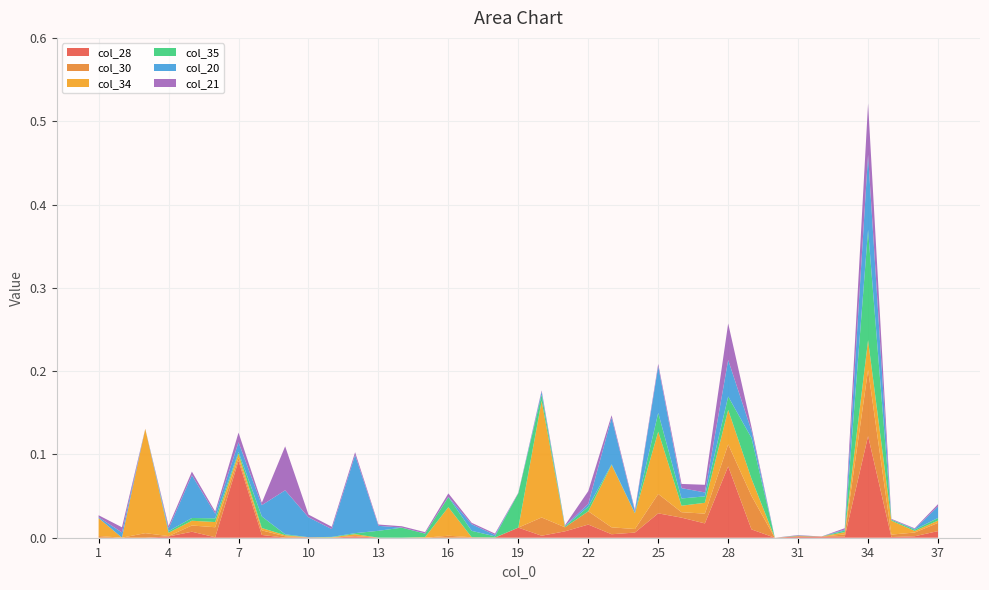

Reading left to right, transcribe all the data shown in this chart.

col_28: 1=0.0	2=0.0	3=0.0	4=0.0	5=0.0	6=0.0	7=0.1	8=0.0	9=0.0	10=0.0	11=0.0	12=0.0	13=0.0	14=0.0	15=0.0	16=0.0	17=0.0	18=0.0	19=0.0	20=0.0	21=0.0	22=0.0	23=0.0	24=0.0	25=0.0	26=0.0	27=0.0	28=0.1	29=0.0	30=0.0	31=0.0	32=0.0	33=0.0	34=0.1	35=0.0	36=0.0	37=0.0
col_30: 1=0.0	2=0.0	3=0.0	4=0.0	5=0.0	6=0.0	7=0.0	8=0.0	9=0.0	10=0.0	11=0.0	12=0.0	13=0.0	14=0.0	15=0.0	16=0.0	17=0.0	18=0.0	19=0.0	20=0.0	21=0.0	22=0.0	23=0.0	24=0.0	25=0.0	26=0.0	27=0.0	28=0.0	29=0.0	30=0.0	31=0.0	32=0.0	33=0.0	34=0.1	35=0.0	36=0.0	37=0.0
col_34: 1=0.0	2=0.0	3=0.1	4=0.0	5=0.0	6=0.0	7=0.0	8=0.0	9=0.0	10=0.0	11=0.0	12=0.0	13=0.0	14=0.0	15=0.0	16=0.0	17=0.0	18=0.0	19=0.0	20=0.1	21=0.0	22=0.0	23=0.1	24=0.0	25=0.1	26=0.0	27=0.0	28=0.0	29=0.0	30=0.0	31=0.0	32=0.0	33=0.0	34=0.0	35=0.0	36=0.0	37=0.0
col_35: 1=0.0	2=0.0	3=0.0	4=0.0	5=0.0	6=0.0	7=0.0	8=0.0	9=0.0	10=0.0	11=0.0	12=0.0	13=0.0	14=0.0	15=0.0	16=0.0	17=0.0	18=0.0	19=0.0	20=0.0	21=0.0	22=0.0	23=0.0	24=0.0	25=0.0	26=0.0	27=0.0	28=0.0	29=0.0	30=0.0	31=0.0	32=0.0	33=0.0	34=0.1	35=0.0	36=0.0	37=0.0
col_20: 1=0.0	2=0.0	3=0.0	4=0.0	5=0.1	6=0.0	7=0.0	8=0.0	9=0.1	10=0.0	11=0.0	12=0.1	13=0.0	14=0.0	15=0.0	16=0.0	17=0.0	18=0.0	19=0.0	20=0.0	21=0.0	22=0.0	23=0.1	24=0.0	25=0.1	26=0.0	27=0.0	28=0.0	29=0.0	30=0.0	31=0.0	32=0.0	33=0.0	34=0.1	35=0.0	36=0.0	37=0.0
col_21: 1=0.0	2=0.0	3=0.0	4=0.0	5=0.0	6=0.0	7=0.0	8=0.0	9=0.1	10=0.0	11=0.0	12=0.0	13=0.0	14=0.0	15=0.0	16=0.0	17=0.0	18=0.0	19=0.0	20=0.0	21=0.0	22=0.0	23=0.0	24=0.0	25=0.0	26=0.0	27=0.0	28=0.0	29=0.0	30=0.0	31=0.0	32=0.0	33=0.0	34=0.1	35=0.0	36=0.0	37=0.0